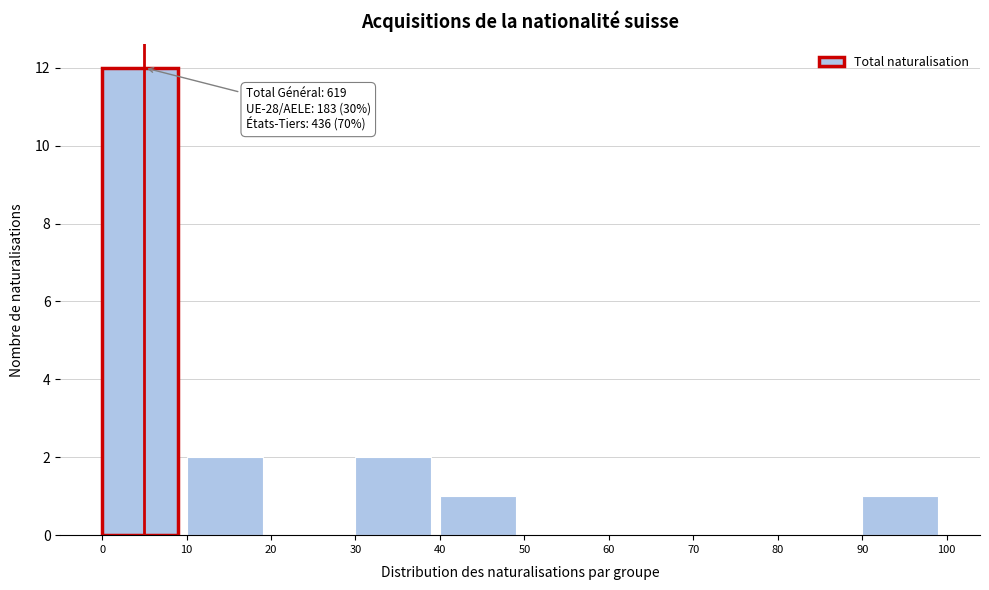

Over which range of the x-axis is the bar tallest?

0 to 10